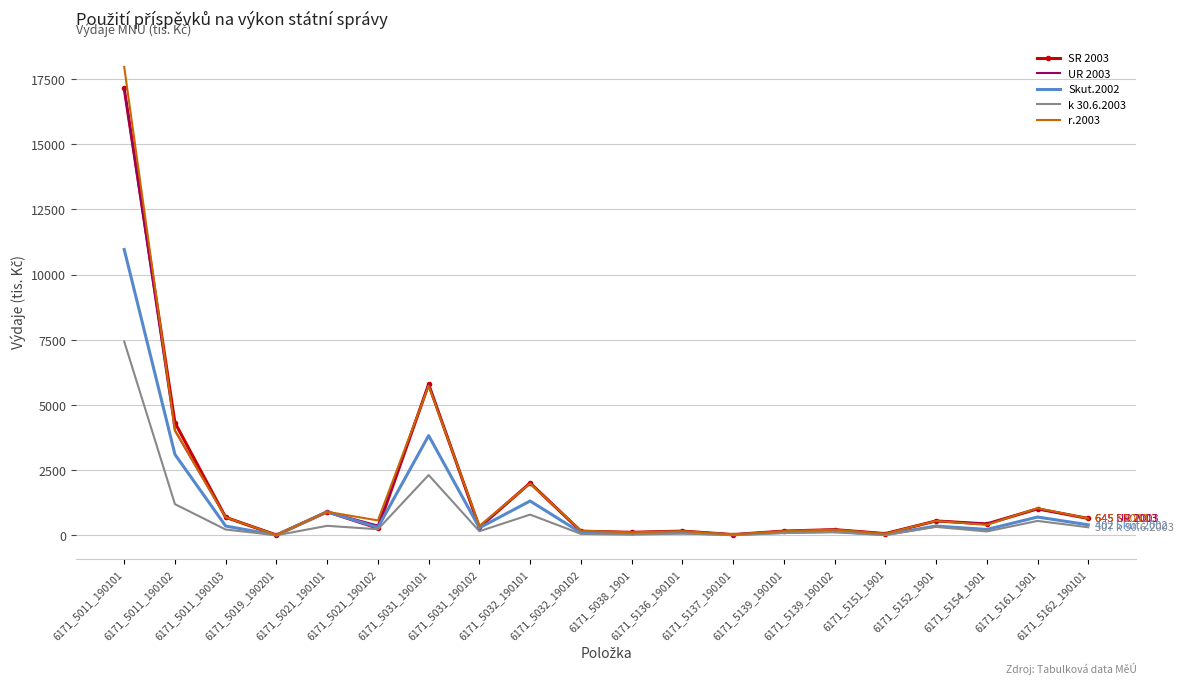

What is the maximum value shown in the chart?

17970